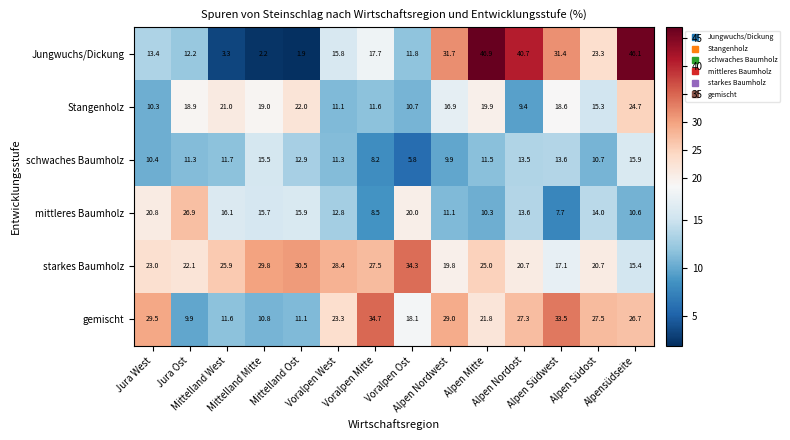

What is the difference between the highest and lowest values at Mittelland Mitte?

27.6